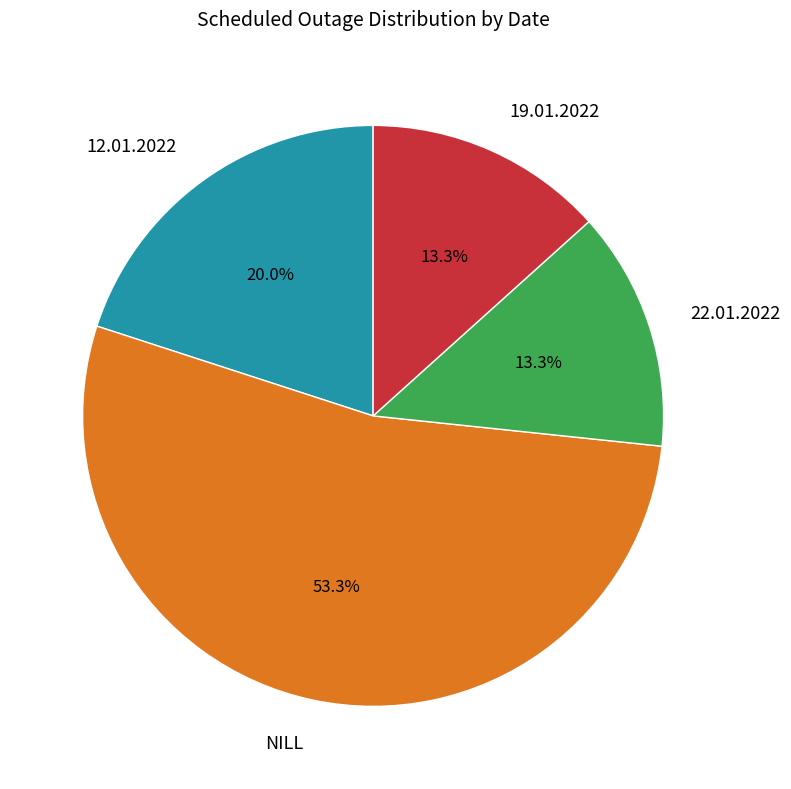

Do 12.01.2022 and 19.01.2022 together represent more than half of the pie?

No